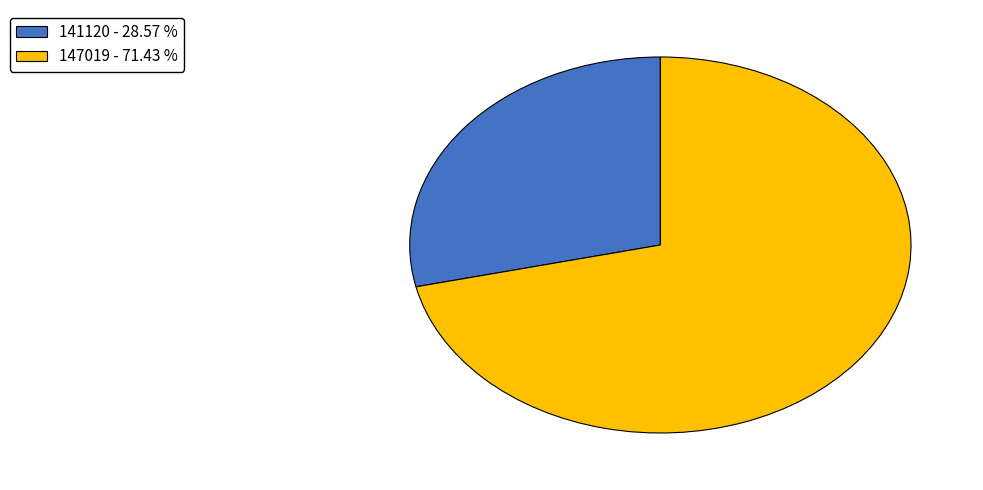

True or false: 141120 accounts for 14% of the total.

False